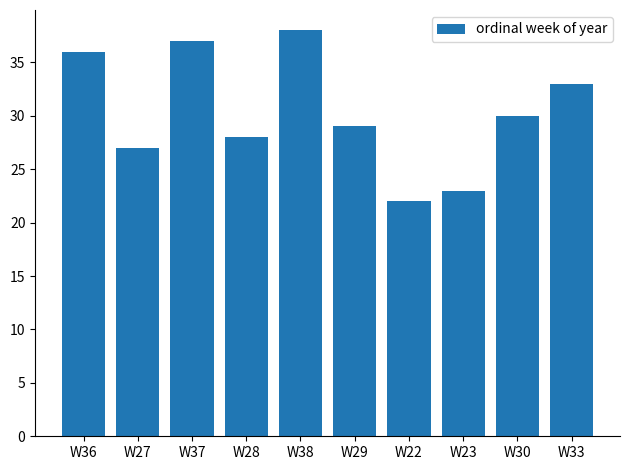

Reading left to right, extract all data points from this chart.

W36=36	W27=27	W37=37	W28=28	W38=38	W29=29	W22=22	W23=23	W30=30	W33=33